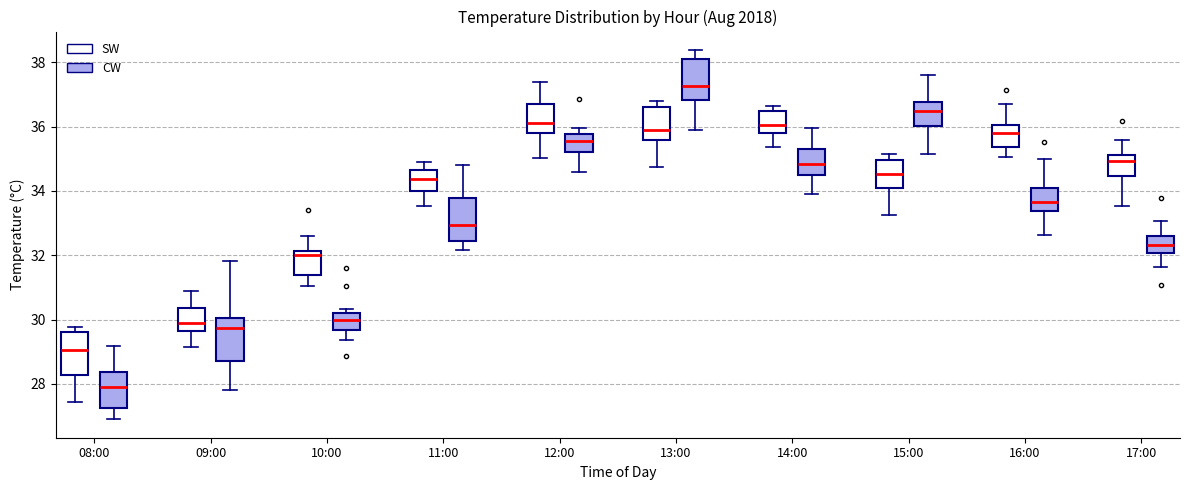

Where is the upper edge of the box for 12:00 (SW) on the y-axis? The values are not printed on the chart, so give them approximately, as read against the axis.

36.8